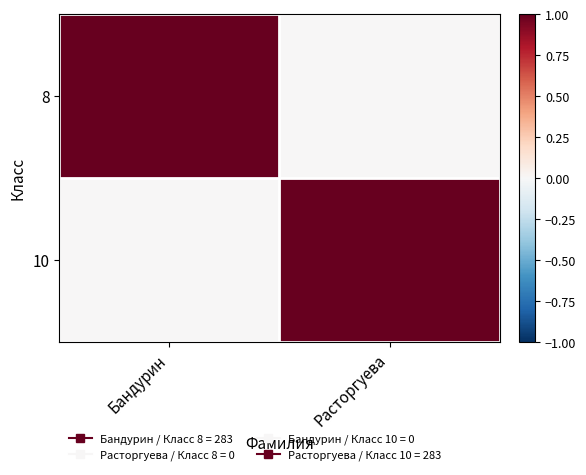

Count the number of data series in this chart.

2